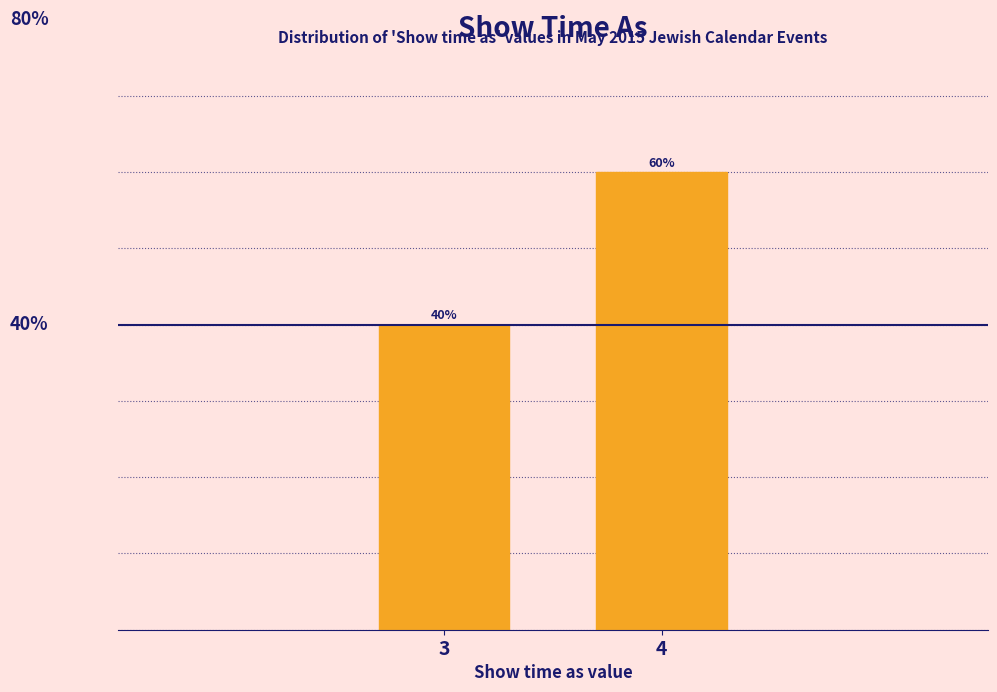

Rank the categories by value from highest to lowest.

4, 3